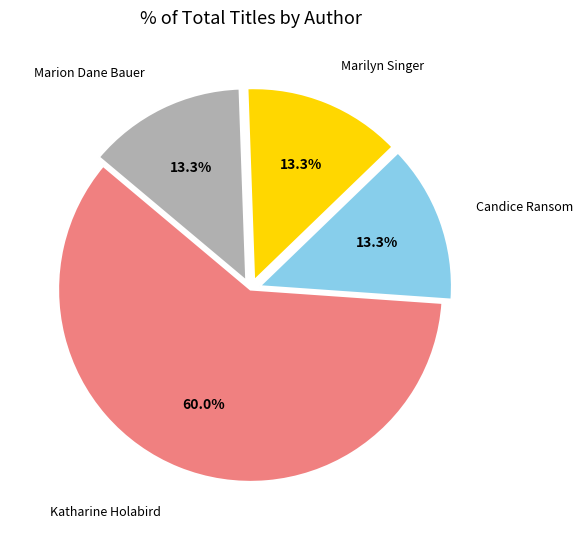

Is there any slice that represents more than half of the pie?

Yes